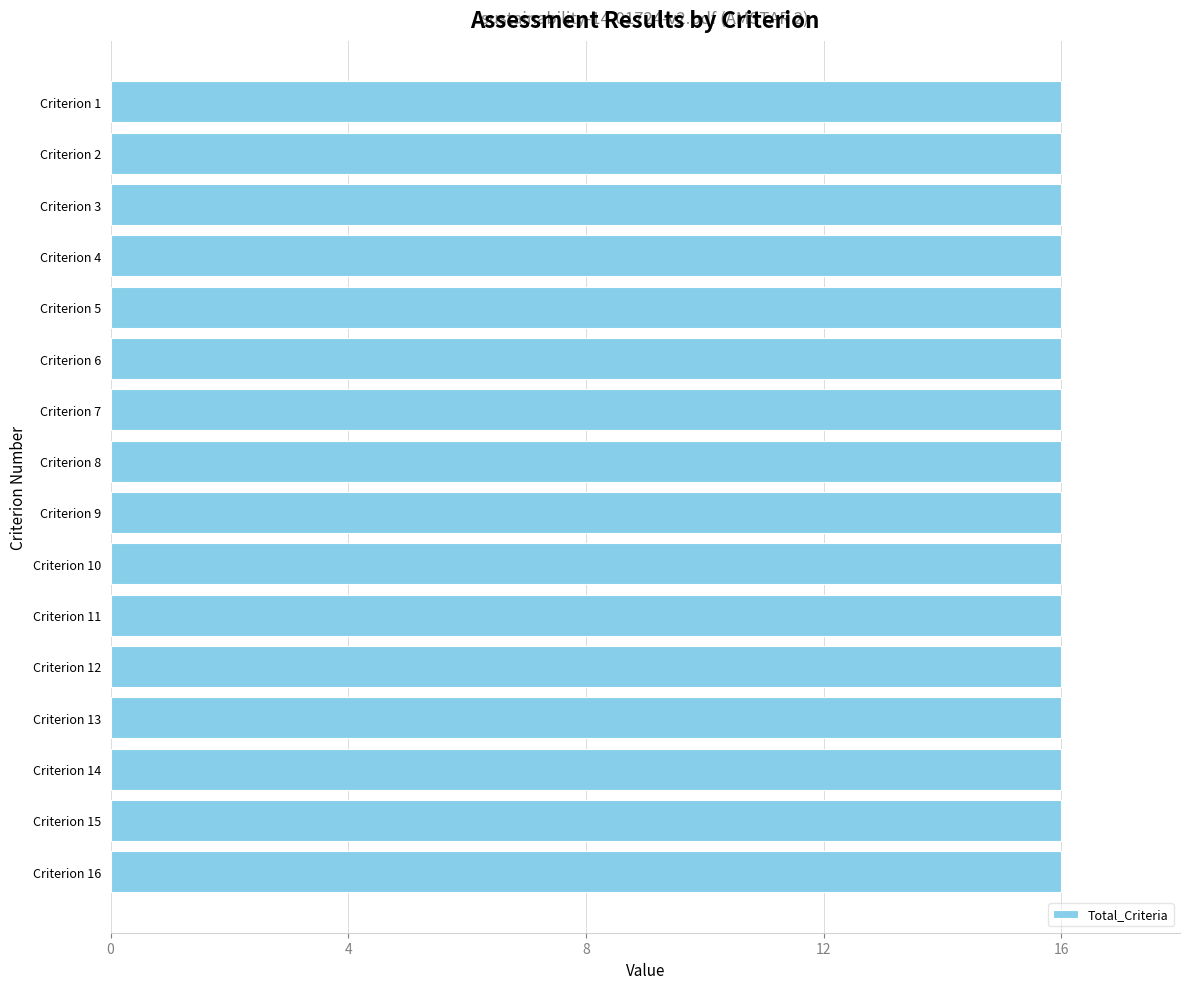

What is the maximum value shown in the chart?

16